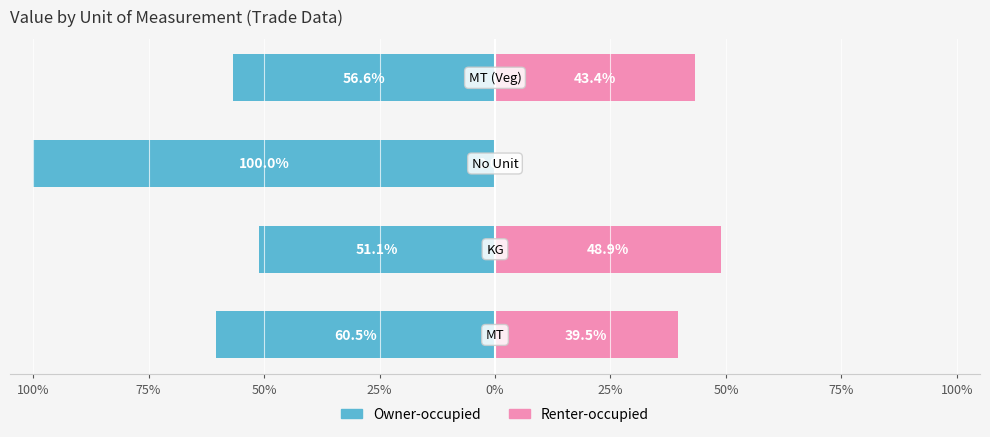

Reading left to right, transcribe all the data shown in this chart.

Owner-occupied: 100%=-60.5	75%=-51.1	50%=-100.0	25%=-56.6
Renter-occupied: 100%=39.5	75%=48.9	50%=0.0	25%=43.4